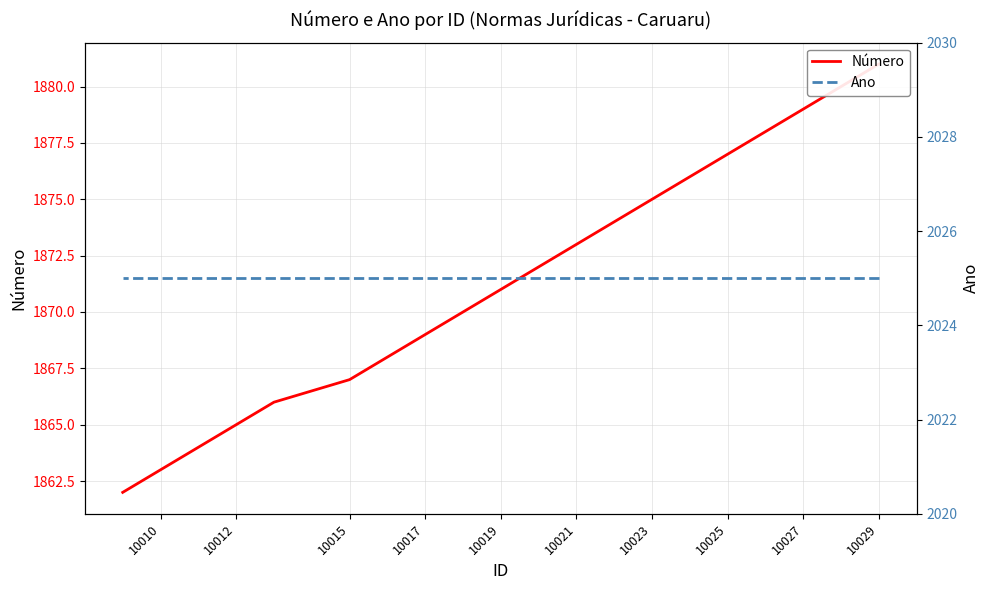

What is the value of the Ano point at the 6th from the left?

2025